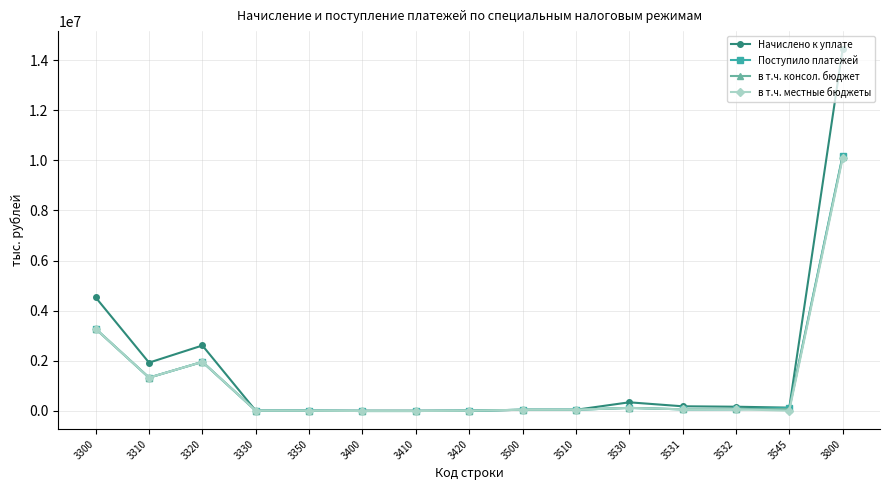

Does the chart display data point markers on the line(s)?

Yes